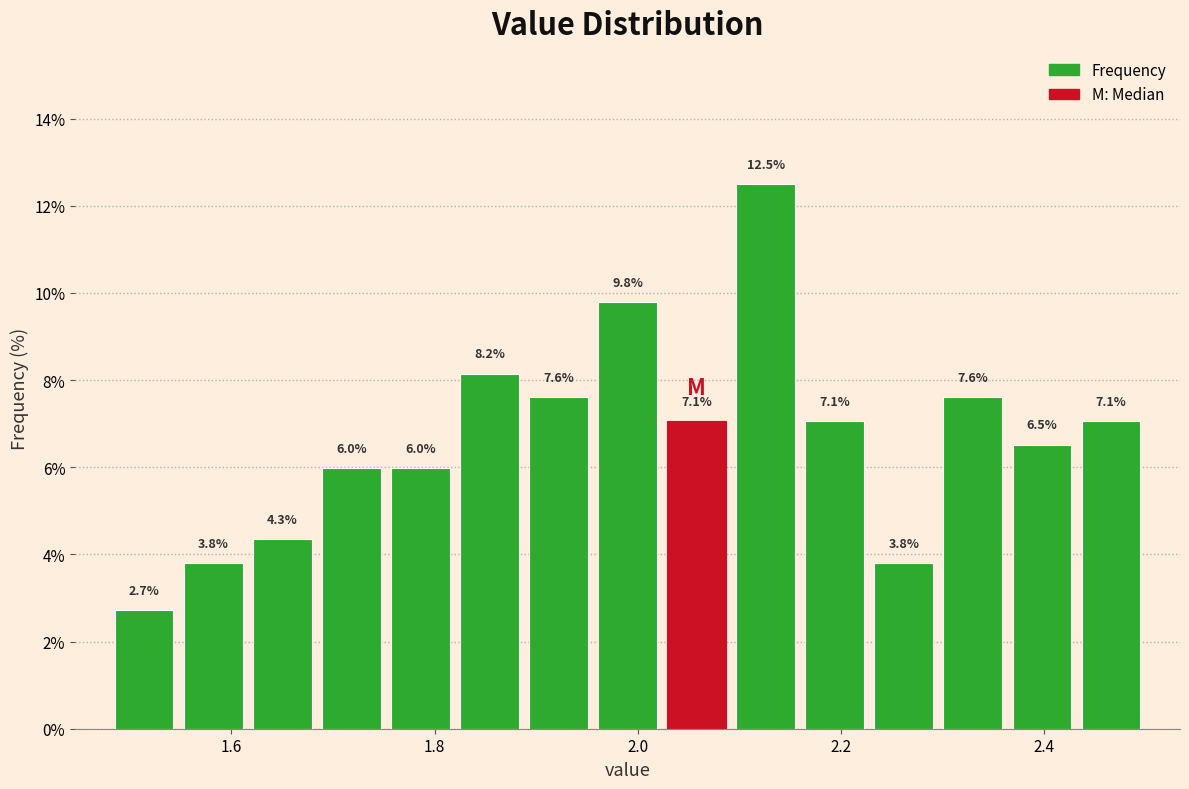

Read against the x-axis, roughly where is the centre of the tallest bar?

2.12